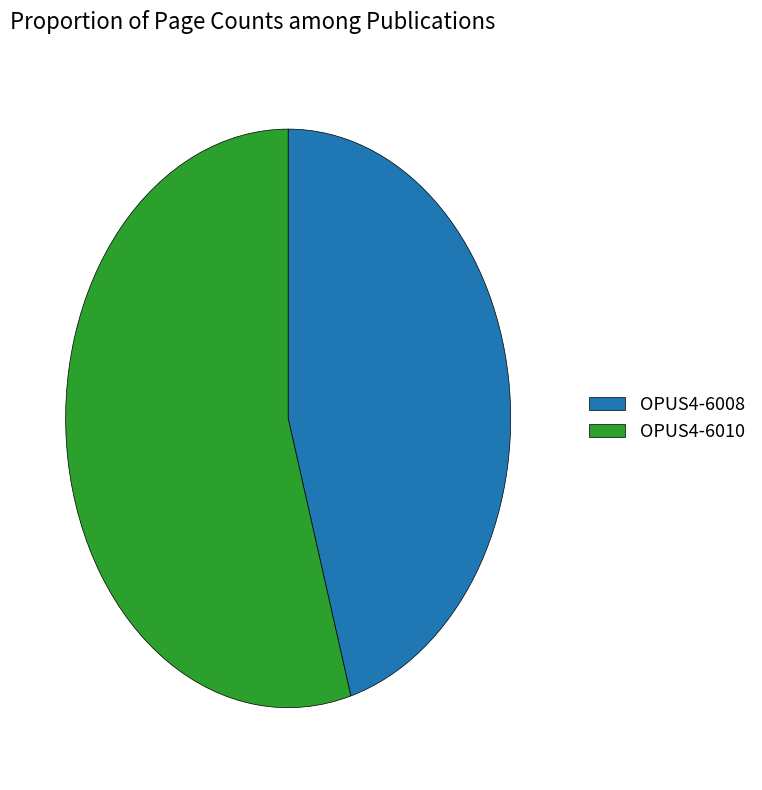

Rank the categories by value from highest to lowest.

OPUS4-6010, OPUS4-6008